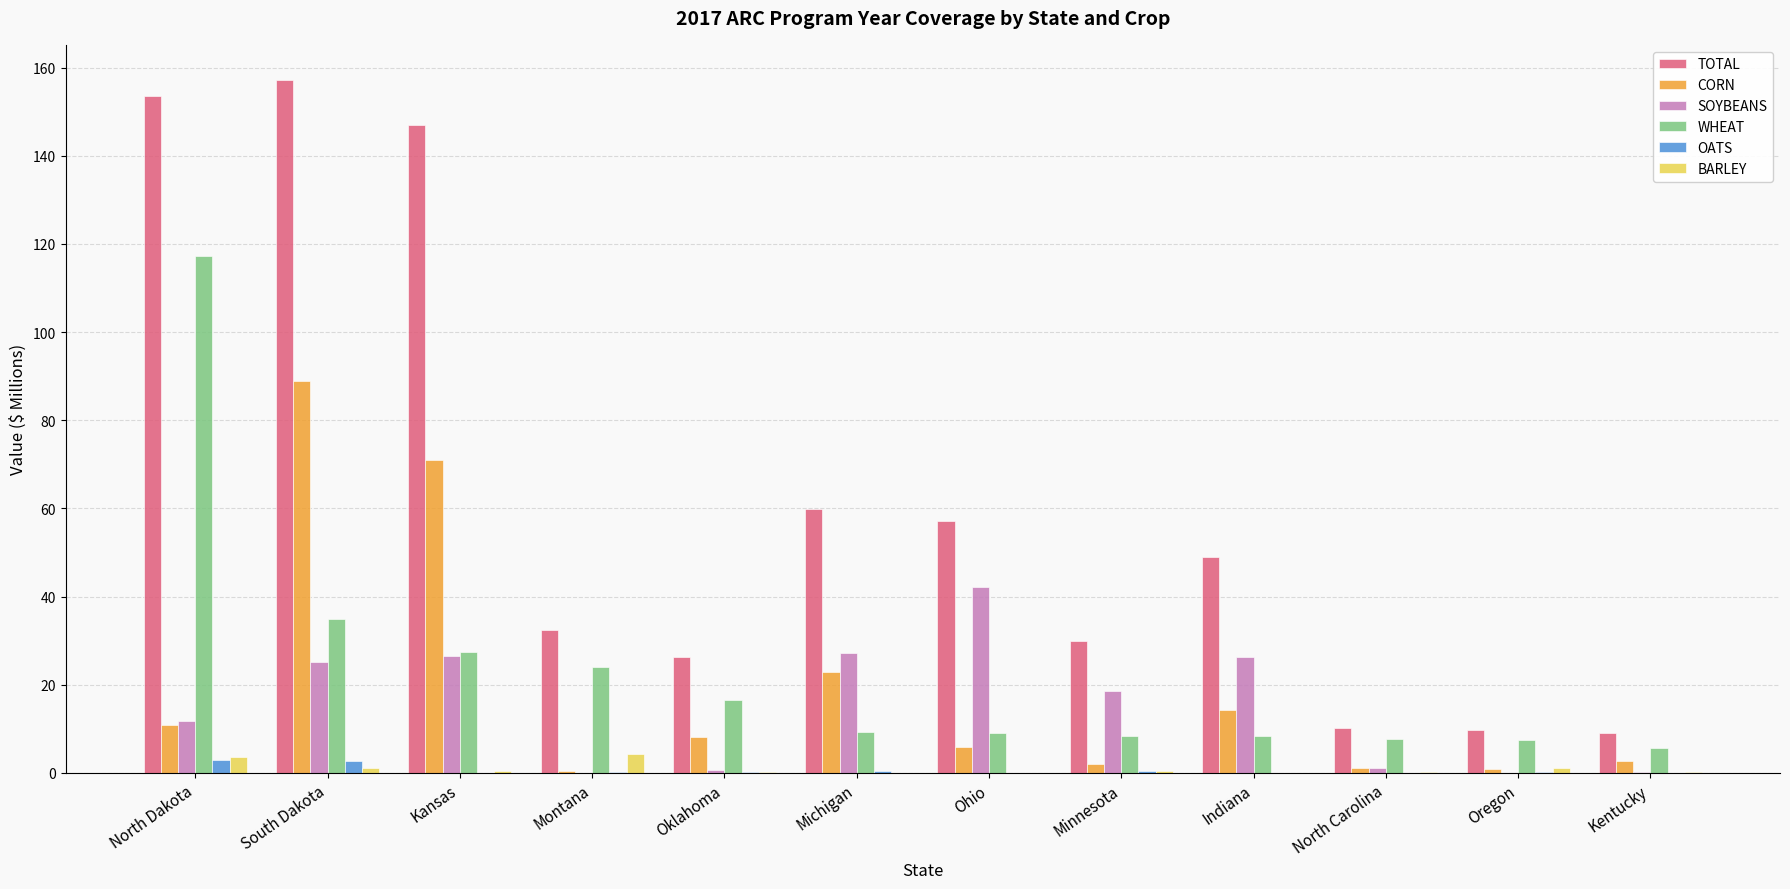

How many data points in CORN are above 8?

6